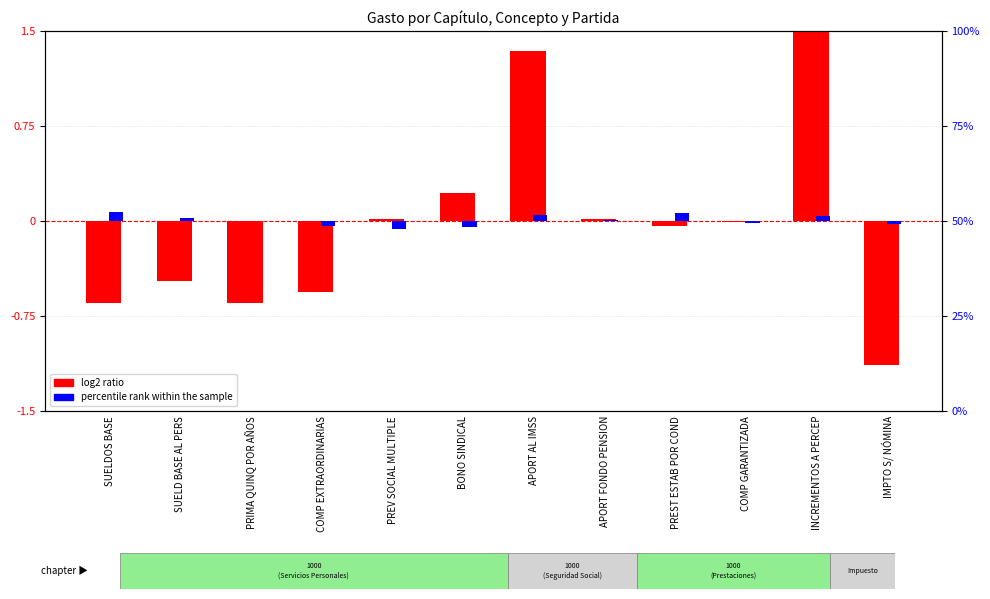

How many values in log2 ratio are above zero?

5